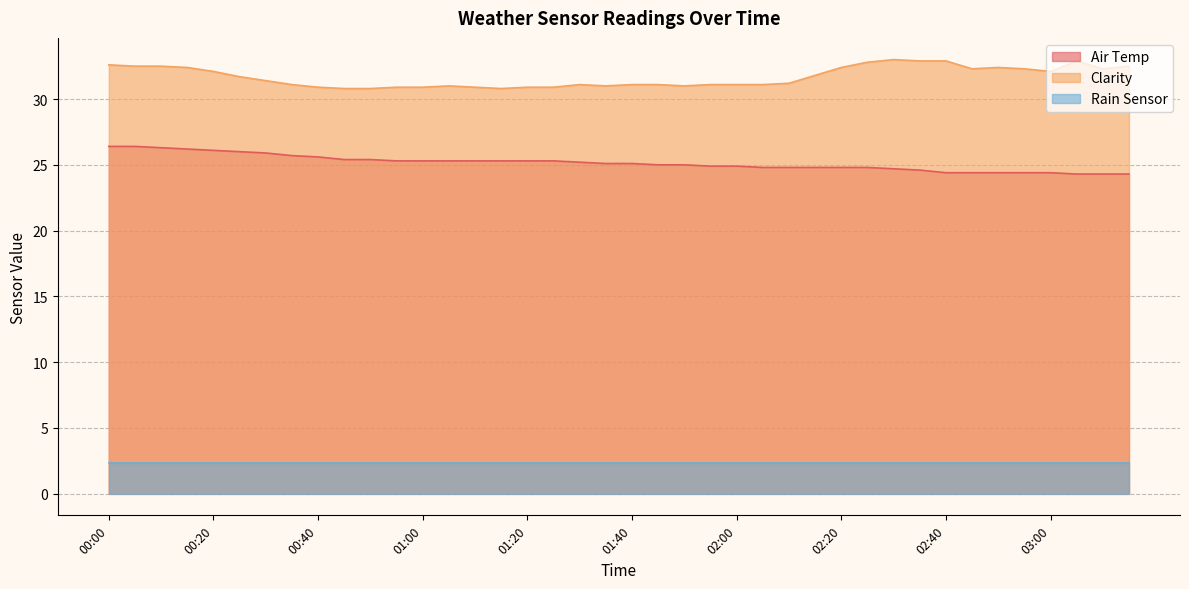

What value does the Air Temp series have at 02:10?

24.8